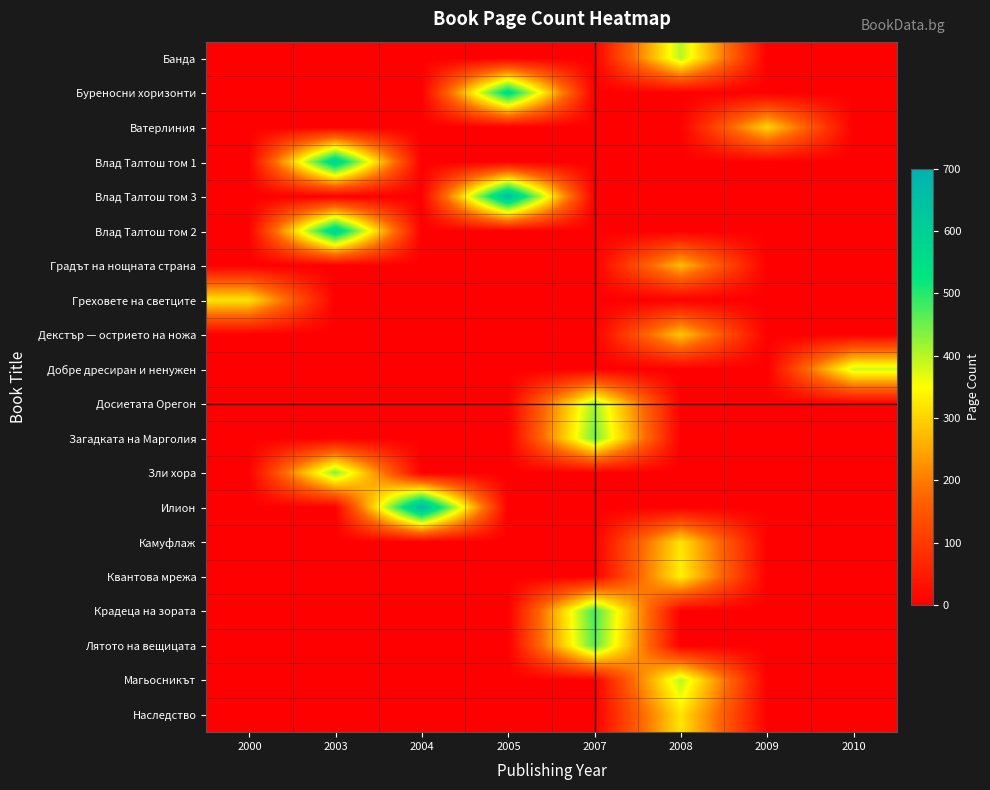

Reading left to right, list all the values displayed in this chart.

Банда: 2000=0	2003=0	2004=0	2005=0	2007=0	2008=400	2009=0	2010=0
Буреносни хоризонти: 2000=0	2003=0	2004=0	2005=560	2007=0	2008=0	2009=0	2010=0
Ватерлиния: 2000=0	2003=0	2004=0	2005=0	2007=0	2008=0	2009=304	2010=0
Влад Талтош том 1: 2000=0	2003=592	2004=0	2005=0	2007=0	2008=0	2009=0	2010=0
Влад Талтош том 3: 2000=0	2003=0	2004=0	2005=656	2007=0	2008=0	2009=0	2010=0
Влад Талтош том 2: 2000=0	2003=592	2004=0	2005=0	2007=0	2008=0	2009=0	2010=0
Градът на нощната страна: 2000=0	2003=0	2004=0	2005=0	2007=0	2008=272	2009=0	2010=0
Греховете на светците: 2000=320	2003=0	2004=0	2005=0	2007=0	2008=0	2009=0	2010=0
Декстър — острието на ножа: 2000=0	2003=0	2004=0	2005=0	2007=0	2008=288	2009=0	2010=0
Добре дресиран и ненужен: 2000=0	2003=0	2004=0	2005=0	2007=0	2008=0	2009=0	2010=384
Досиетата Орегон: 2000=0	2003=0	2004=0	2005=0	2007=416	2008=0	2009=0	2010=0
Загадката на Марголия: 2000=0	2003=0	2004=0	2005=0	2007=448	2008=0	2009=0	2010=0
Зли хора: 2000=0	2003=432	2004=0	2005=0	2007=0	2008=0	2009=0	2010=0
Илион: 2000=0	2003=0	2004=672	2005=0	2007=0	2008=0	2009=0	2010=0
Камуфлаж: 2000=0	2003=0	2004=0	2005=0	2007=0	2008=320	2009=0	2010=0
Квантова мрежа: 2000=0	2003=0	2004=0	2005=0	2007=0	2008=336	2009=0	2010=0
Крадеца на зората: 2000=0	2003=0	2004=0	2005=0	2007=480	2008=0	2009=0	2010=0
Лятото на вещицата: 2000=0	2003=0	2004=0	2005=0	2007=464	2008=0	2009=0	2010=0
Магьосникът: 2000=0	2003=0	2004=0	2005=0	2007=0	2008=400	2009=0	2010=0
Наследство: 2000=0	2003=0	2004=0	2005=0	2007=0	2008=320	2009=0	2010=0